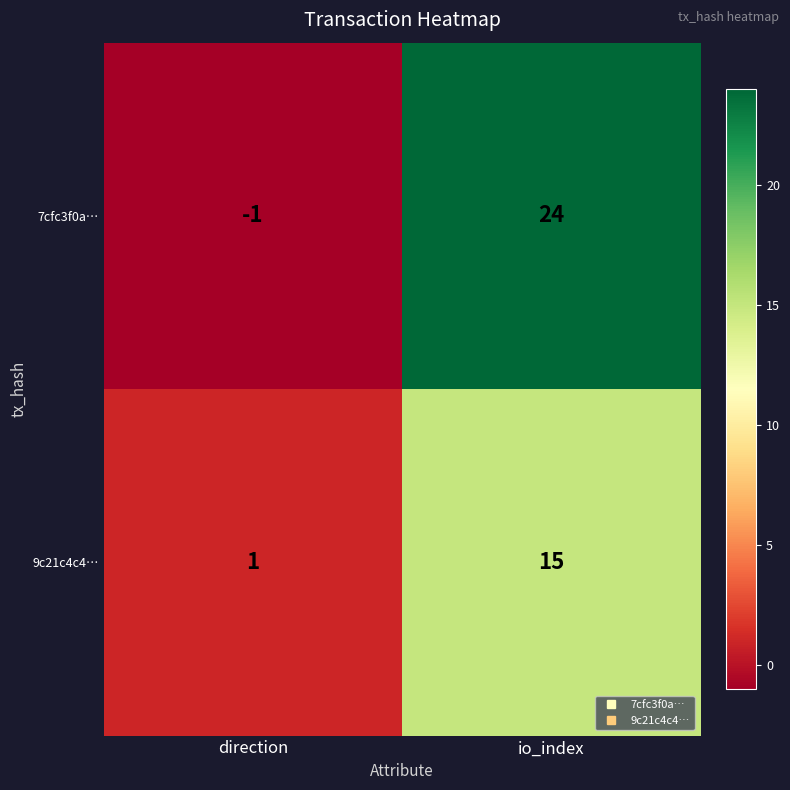

True or false: 7cfc3f0a… has a value of 6 at io_index.

False